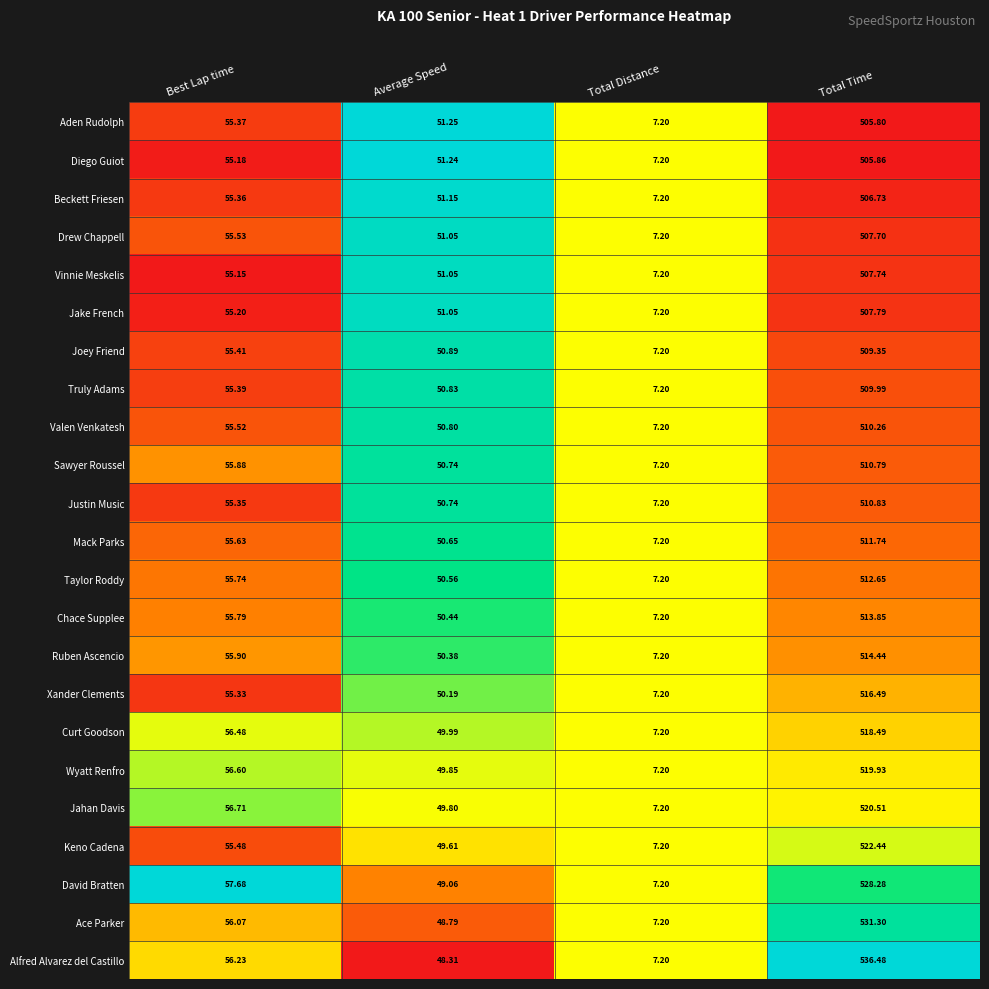

What is the greatest value displayed?

536.5